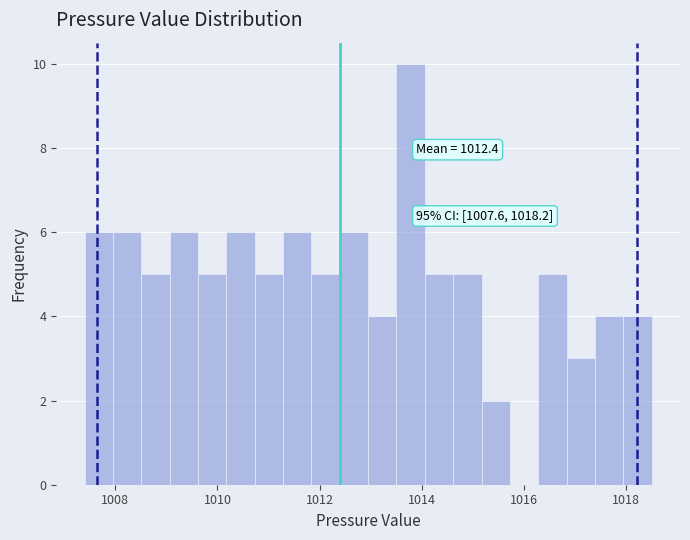

Around what value on the x-axis is the tallest bar? Give the approximate position of its centre, as read against the axis.

1013.8